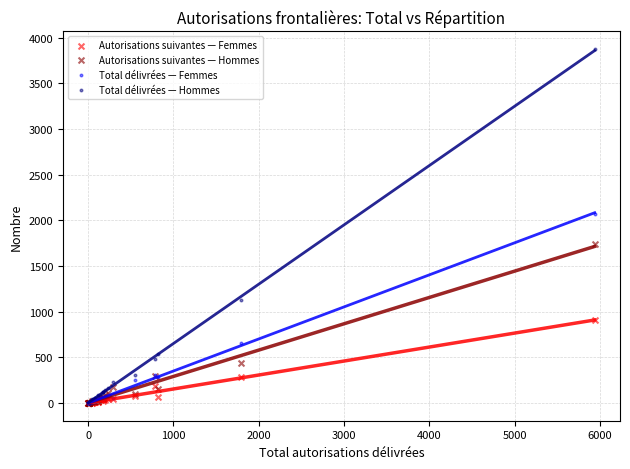

Across all series, what Y value is closest to 1936?

2066